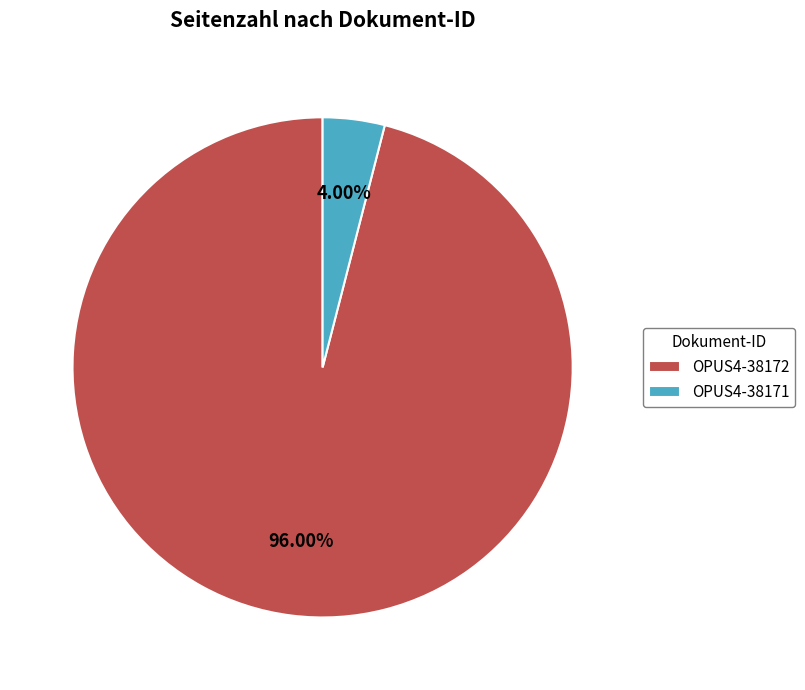

What is the total percentage of OPUS4-38172 and OPUS4-38171?

100.0%